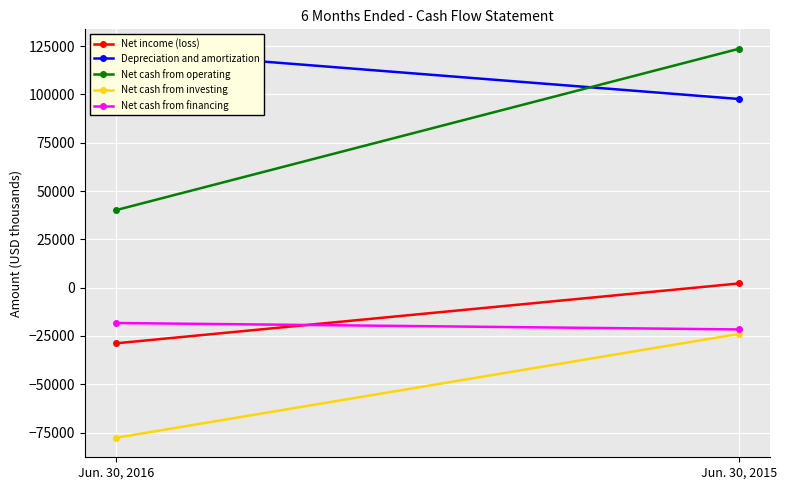

How many lines are shown in the chart?

5